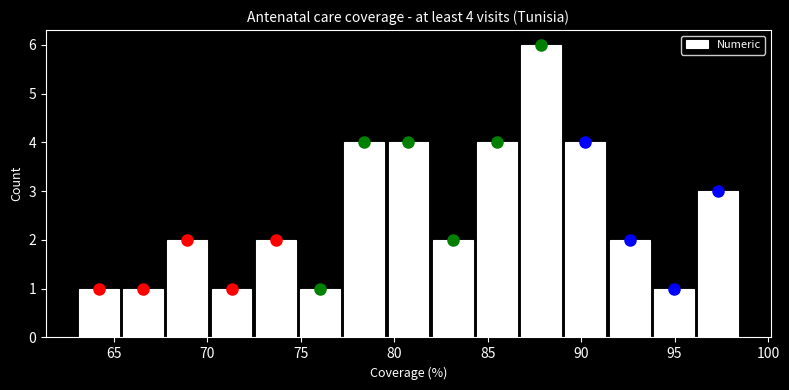

Over which range of the x-axis is the bar tallest?

86.5 to 89.0